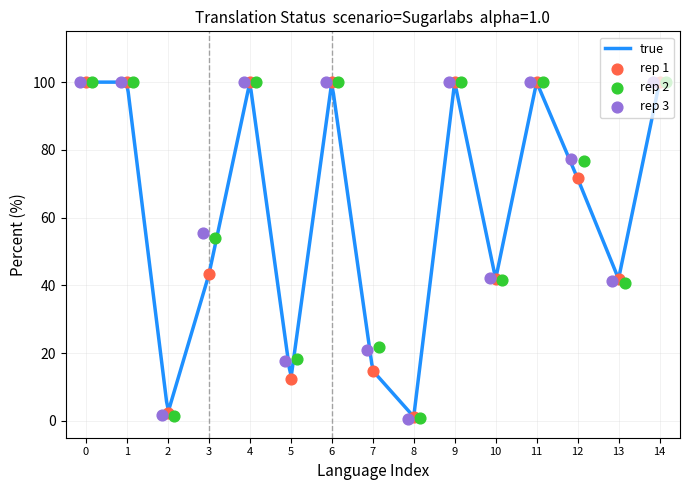

What is the maximum value for true?

100.0